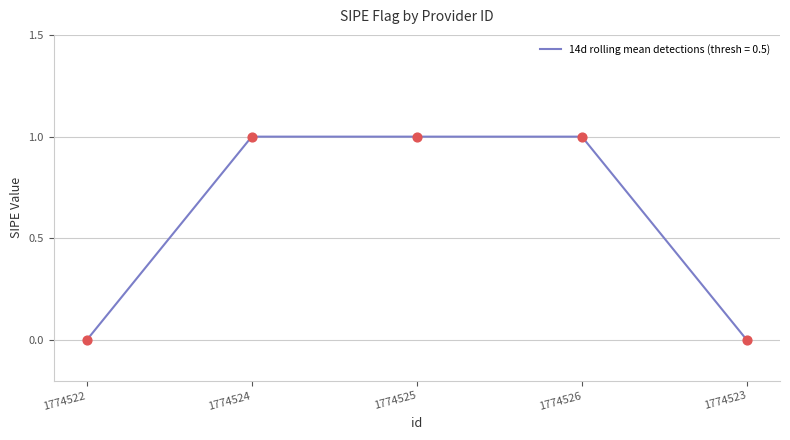

Approximately how many times larger is the value at 1774525 compared to 1774524?

1.0